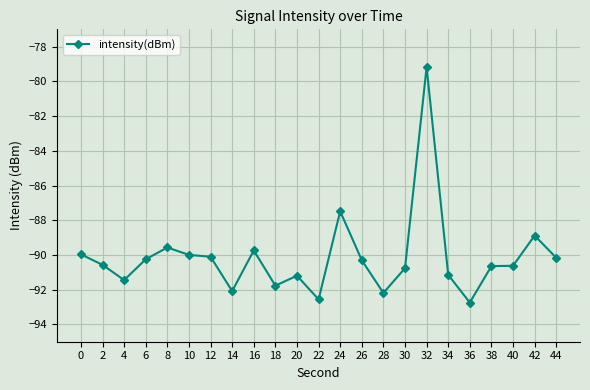

Does the chart have visible grid lines?

Yes